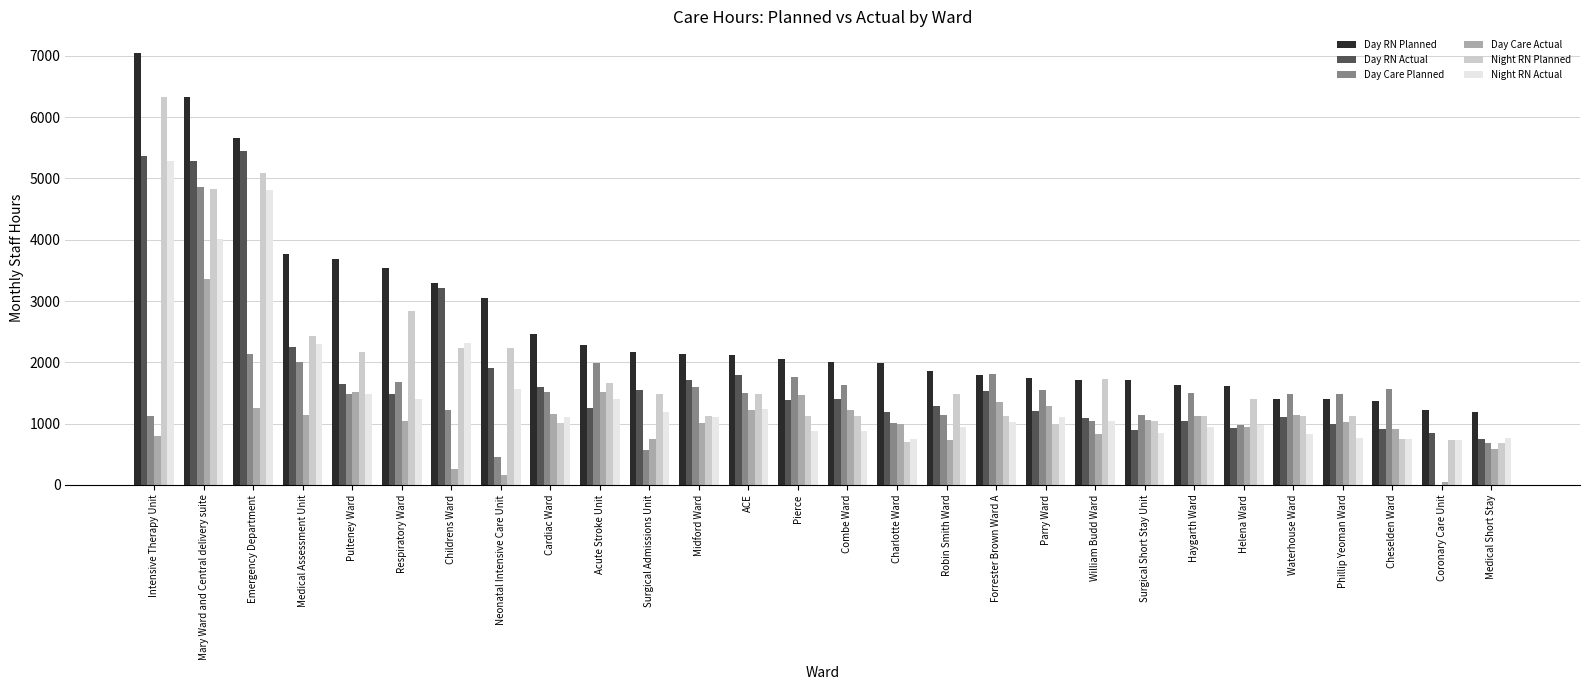

The value of Night RN Planned at Intensive Therapy Unit is 9698.6. True or false?

False